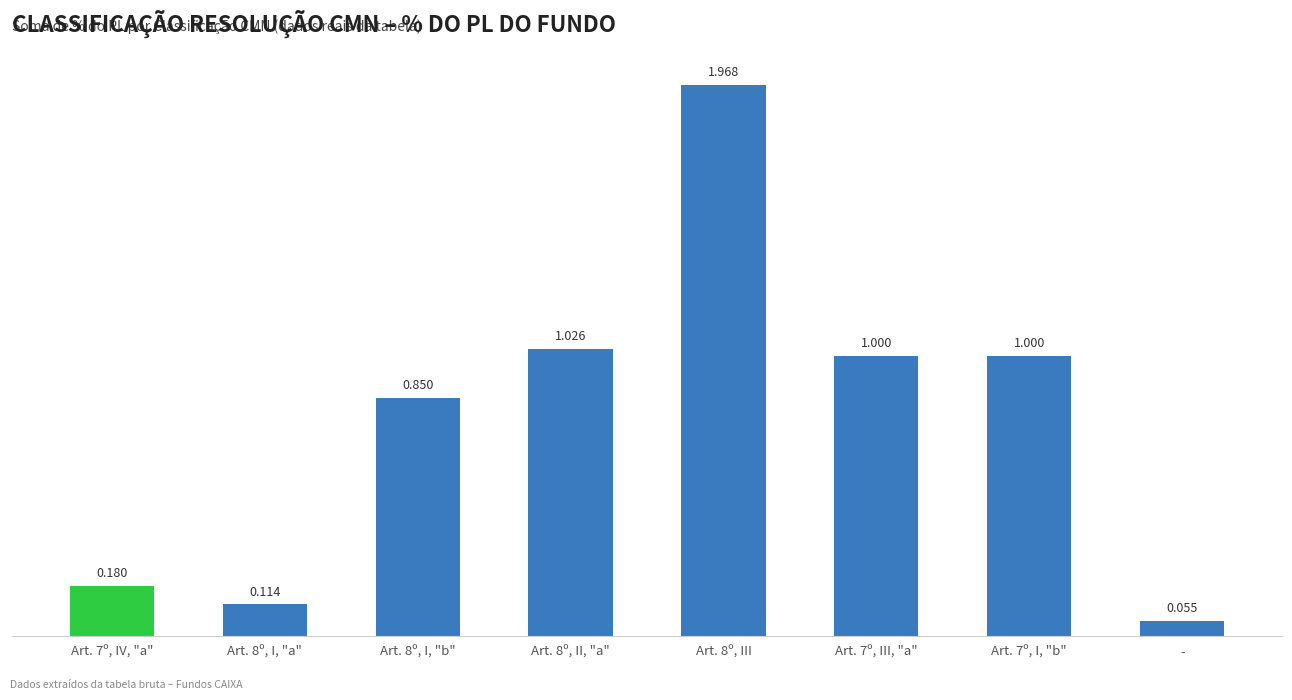

What is the value of the 1st bar from the left?

0.2